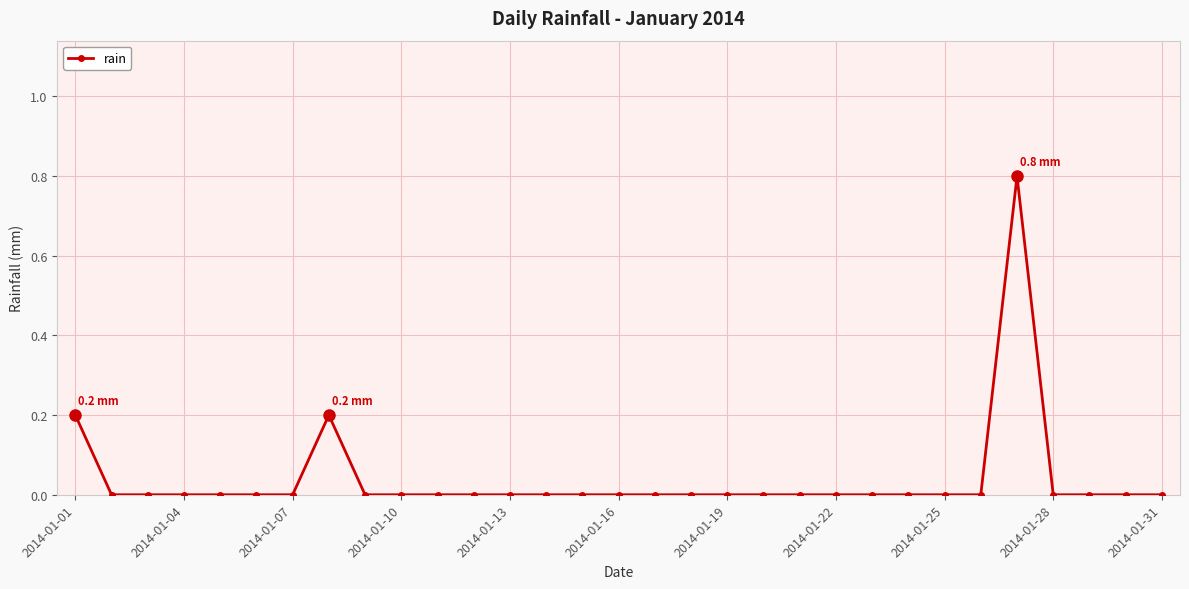

What is the greatest value displayed?

0.8